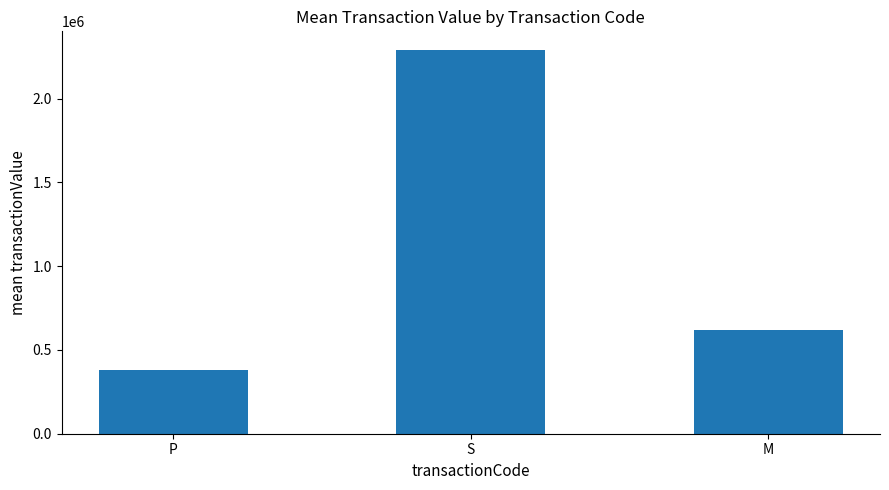

What is the value of the 1st bar from the left?

380527.0